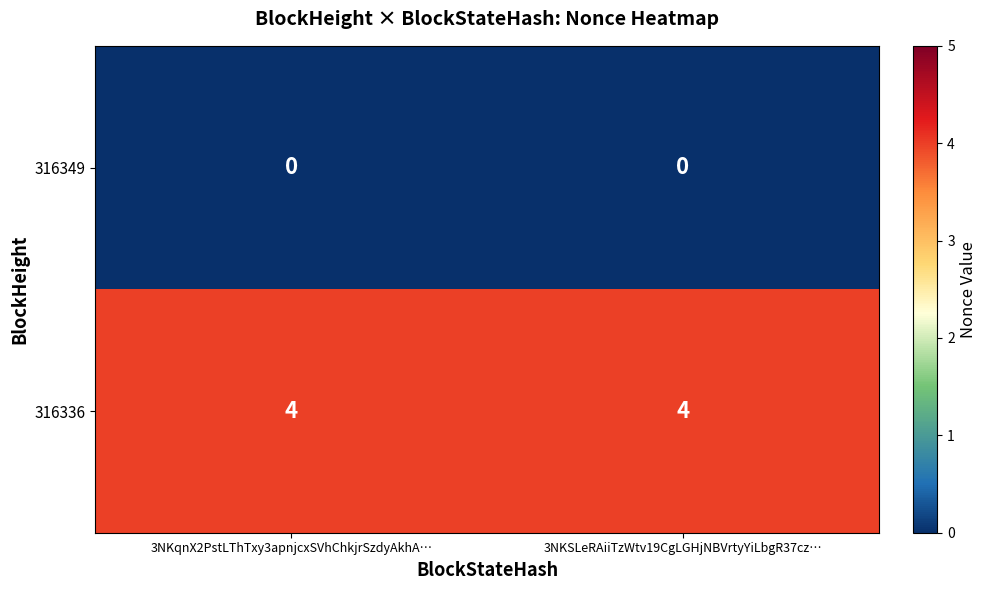

Reading right to left, list all the values displayed in this chart.

316349: 3NKSLeRAiiTzWtv19CgLGHjNBVrtyYiLbgR37cz…=0	3NKqnX2PstLThTxy3apnjcxSVhChkjrSzdyAkhA…=0
316336: 3NKSLeRAiiTzWtv19CgLGHjNBVrtyYiLbgR37cz…=4	3NKqnX2PstLThTxy3apnjcxSVhChkjrSzdyAkhA…=4